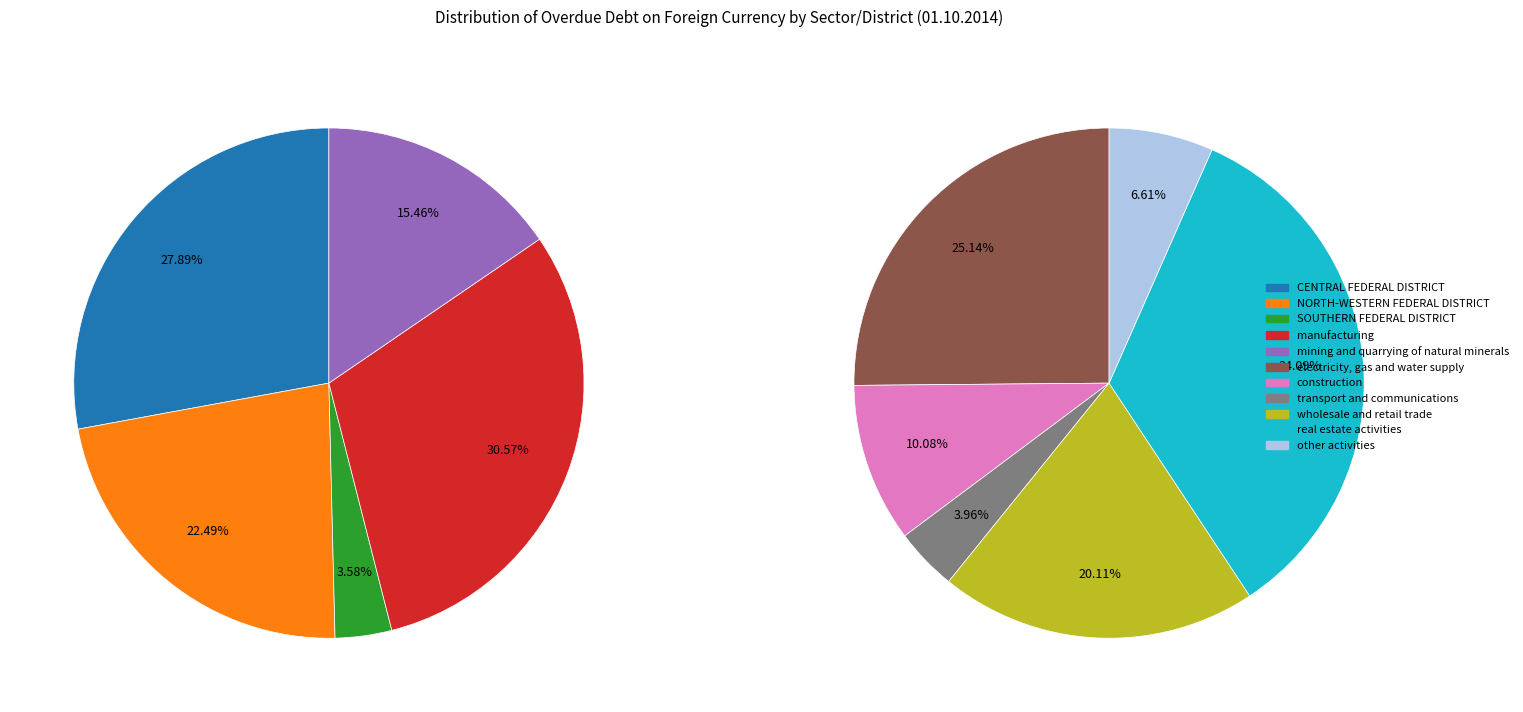

How many segments does this pie chart have?

11